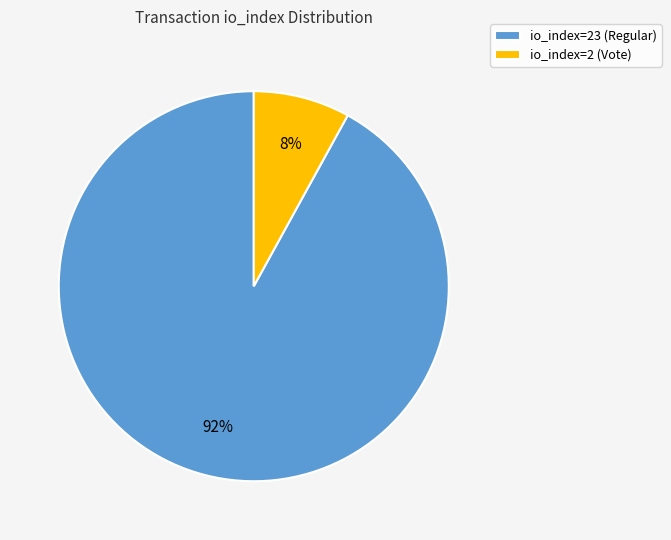

Count the number of slices in the pie.

2